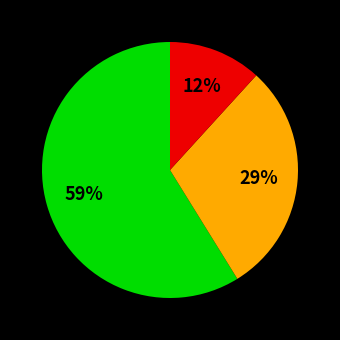

How many segments does this pie chart have?

3